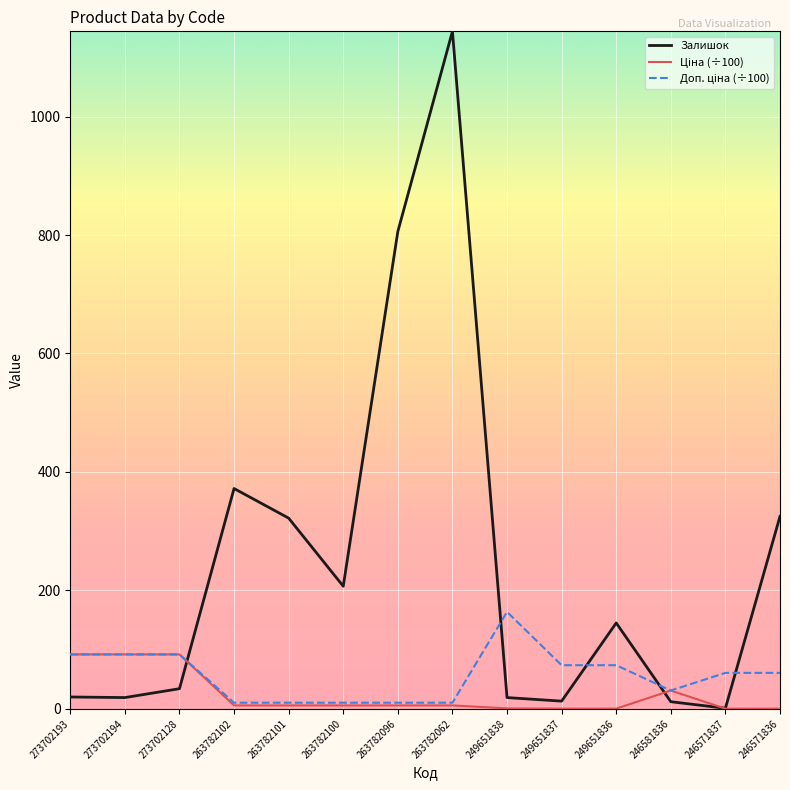

The Залишок series shows 12.0 at 246581836. True or false?

True